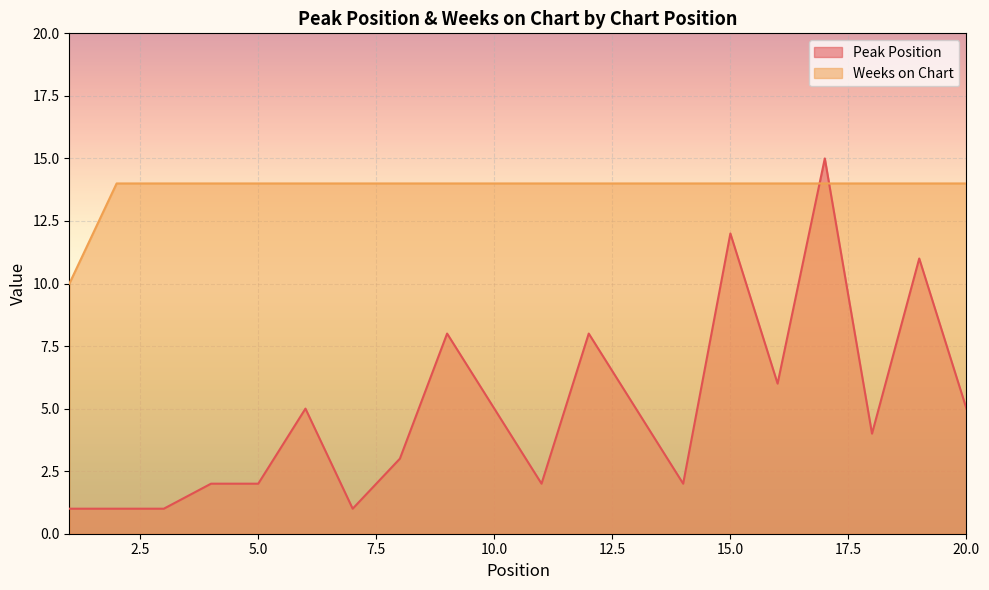

What is the minimum value for Peak Position?

1